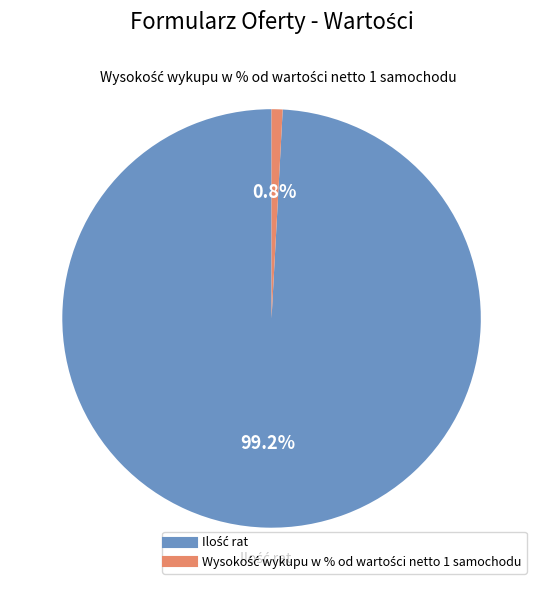

Is there a majority slice in this chart?

Yes